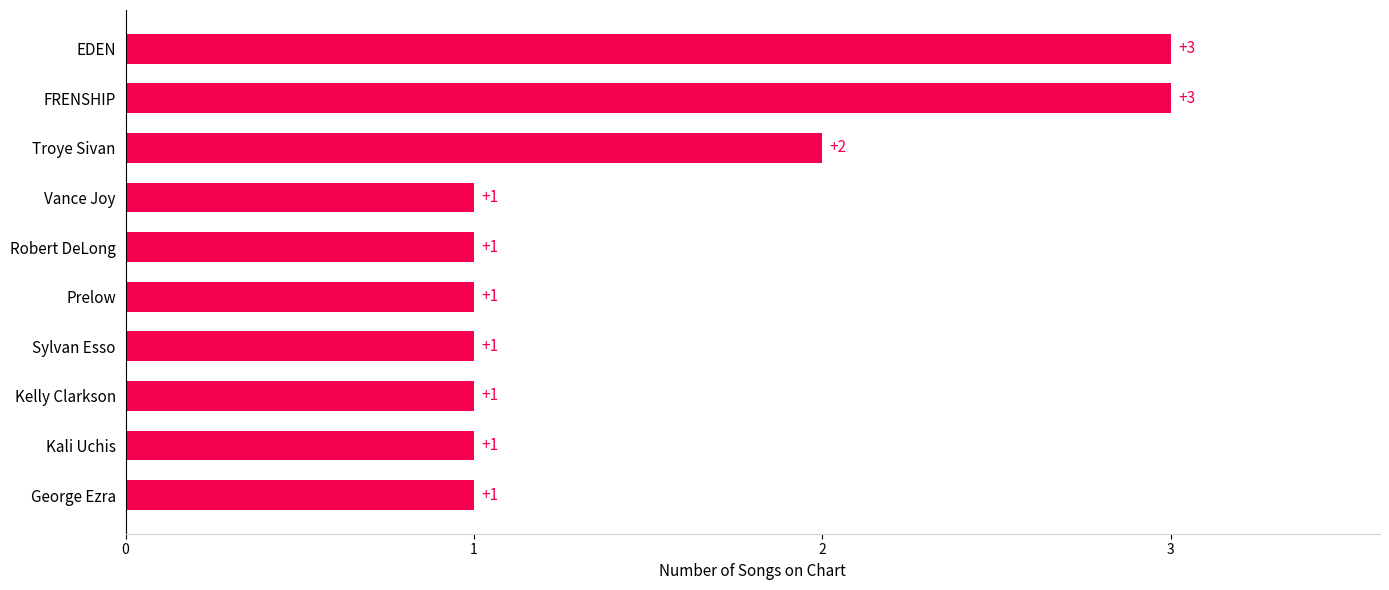

What is the sum of all values?

15